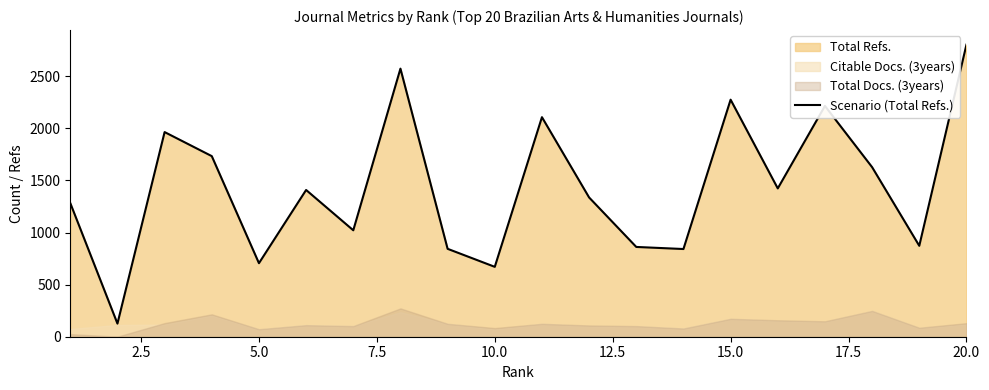

What is the lowest value of the Scenario (Total Refs.) series?

126